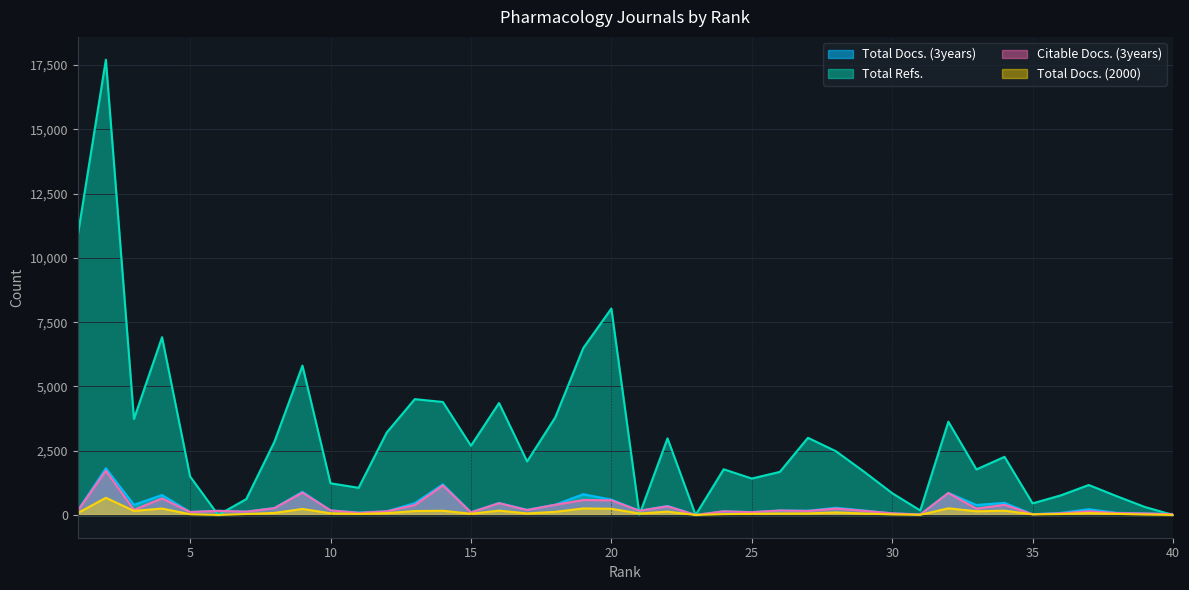

What is the total value across all series at 37?

1606